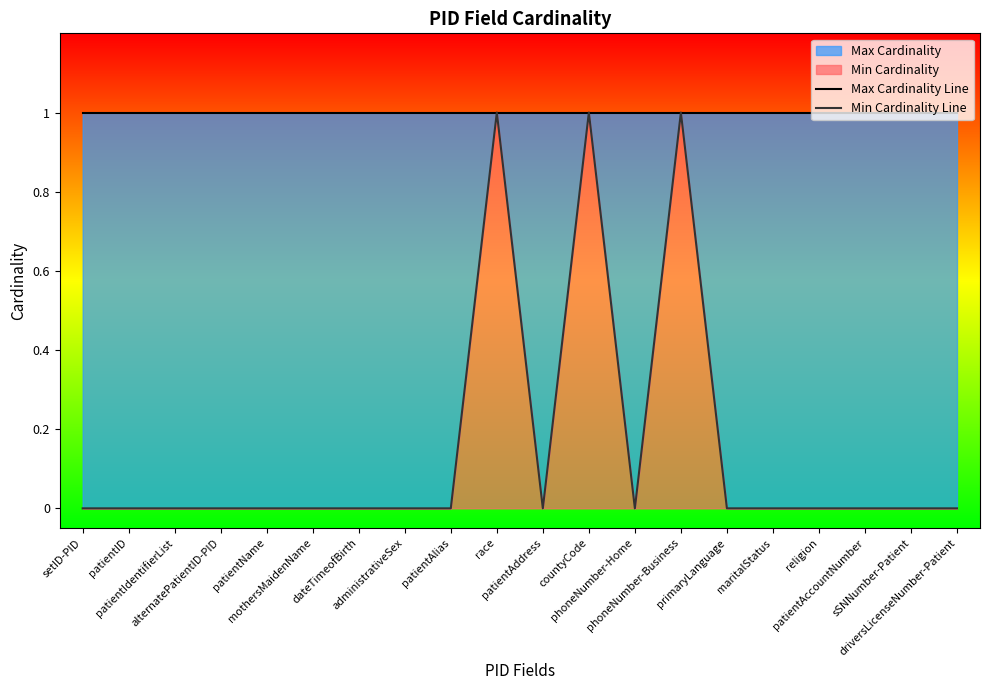

What is the difference between the highest and lowest values at patientAlias?

1